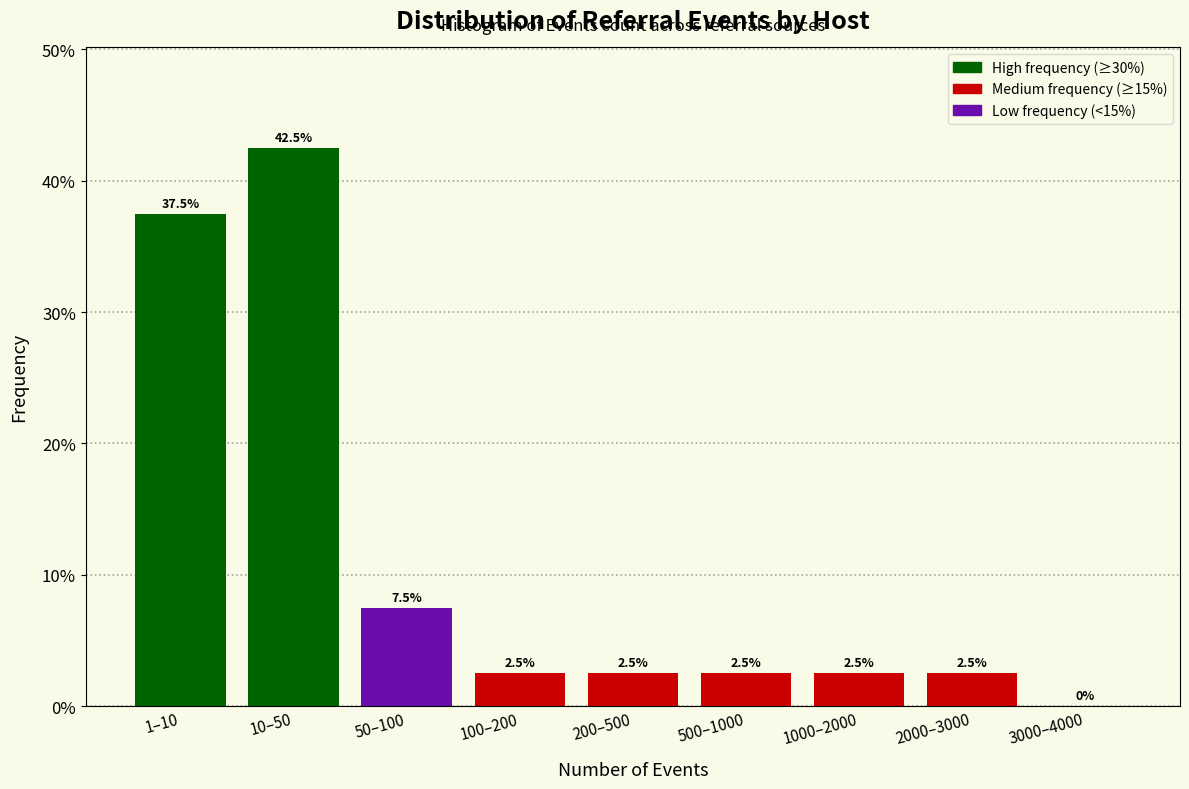

Reading left to right, what are all the values shown in this chart?

1–10=37.5	10–50=42.5	50–100=7.5	100–200=2.5	200–500=2.5	500–1000=2.5	1000–2000=2.5	2000–3000=2.5	3000–4000=0.0